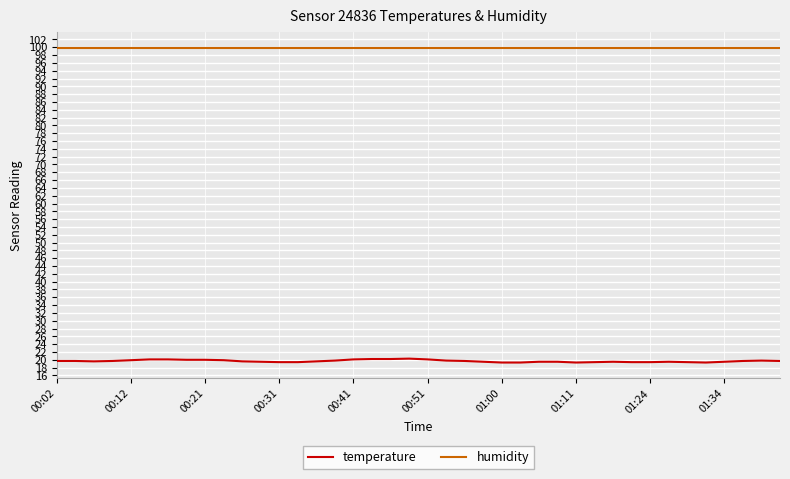

True or false: humidity and temperature intersect in this chart.

False